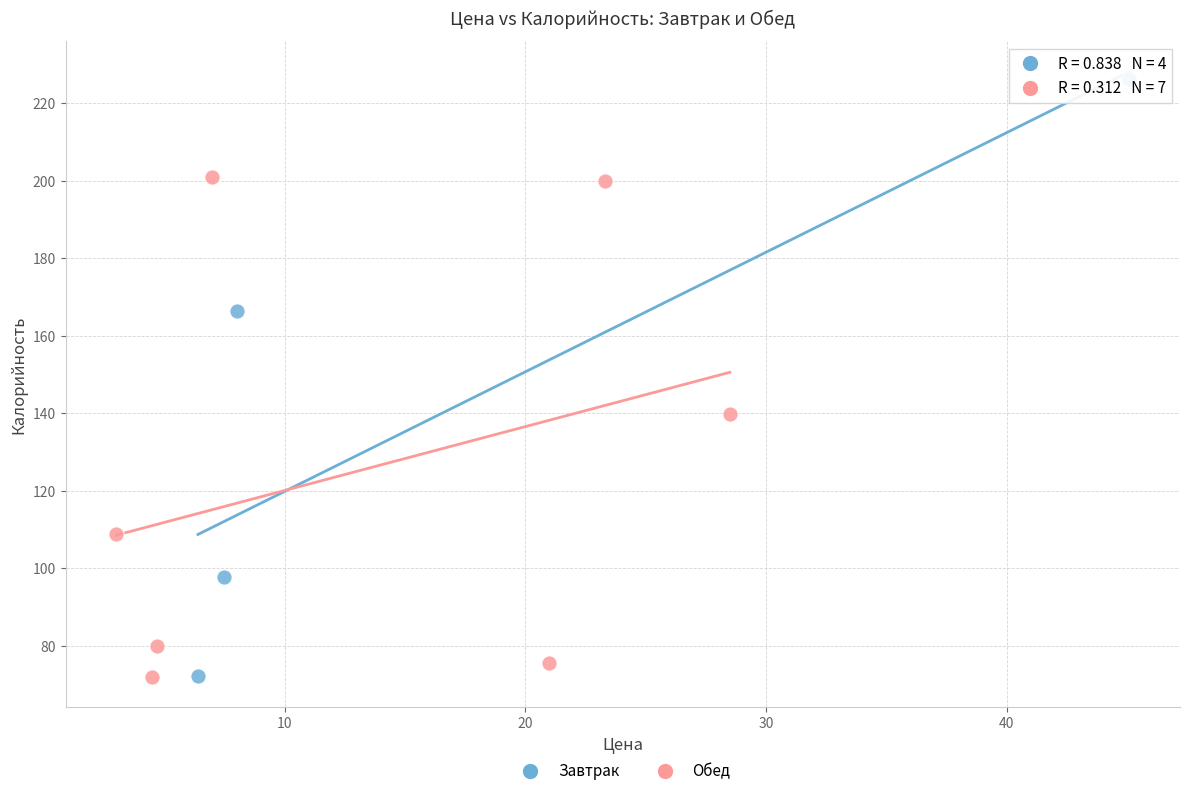

Which series contains the highest Y value?

Завтрак